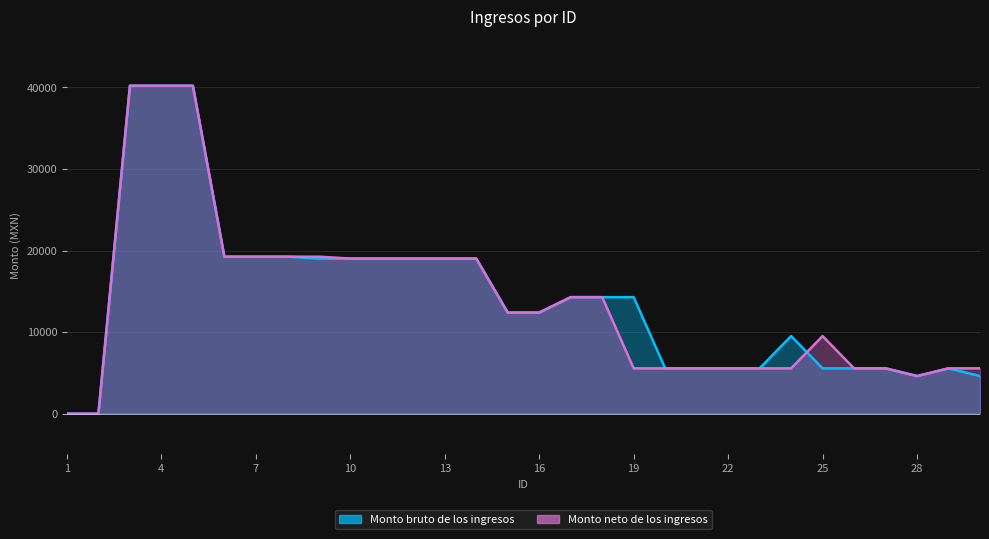

In Monto neto de los ingresos, how many points are lower than both neighbors (excluding endpoints)?

1